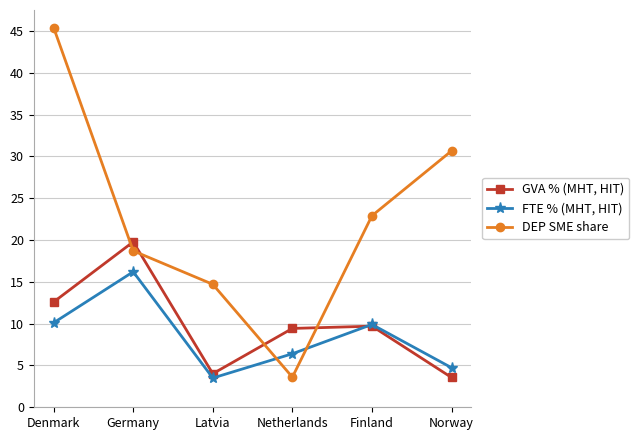

What is the minimum value for GVA % (MHT, HIT)?

3.6